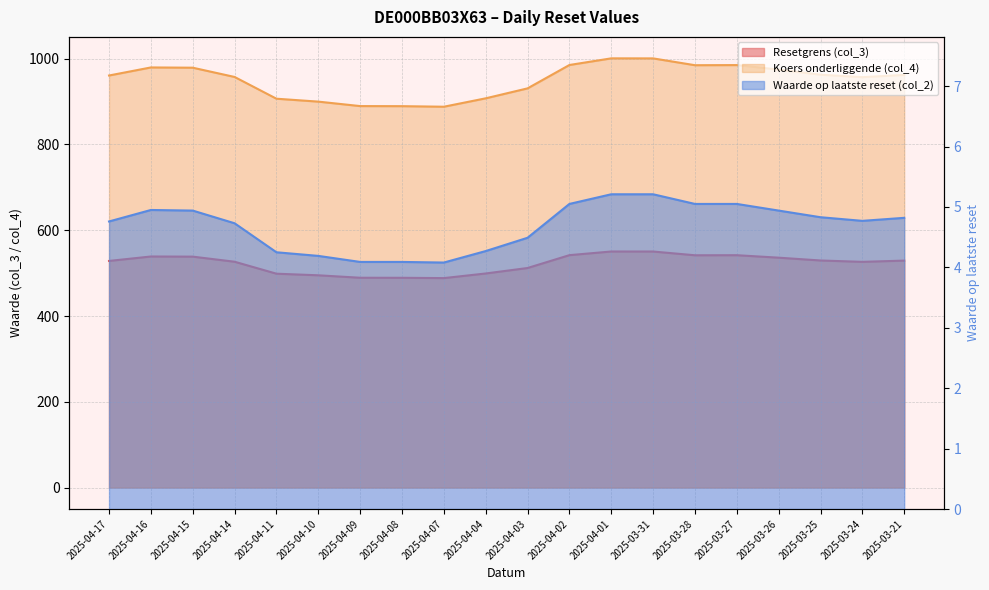

What is the sum of all Waarde op laatste reset (col_2) values?

93.8